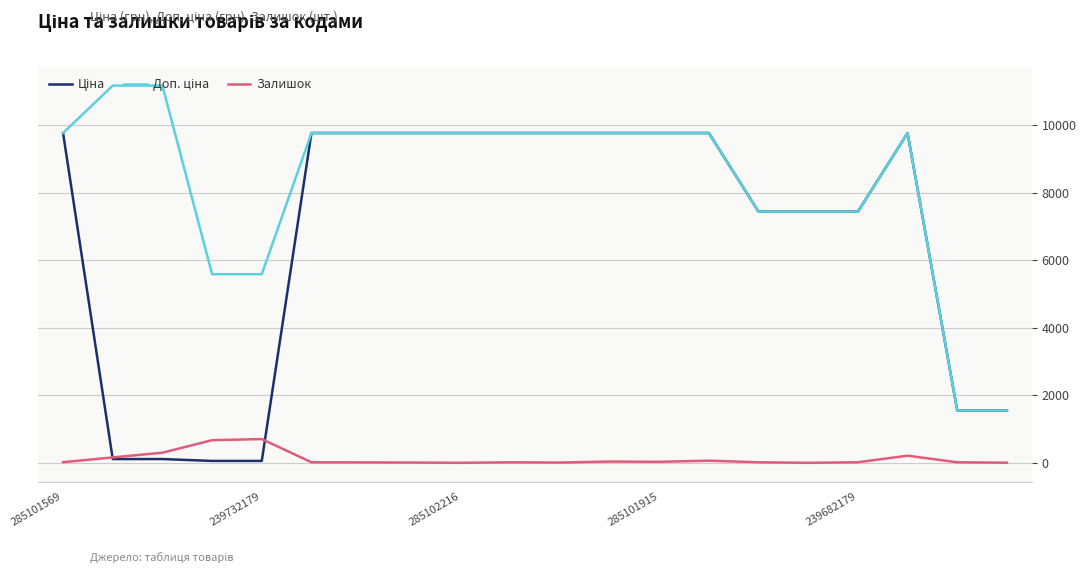

Does the chart have visible grid lines?

Yes